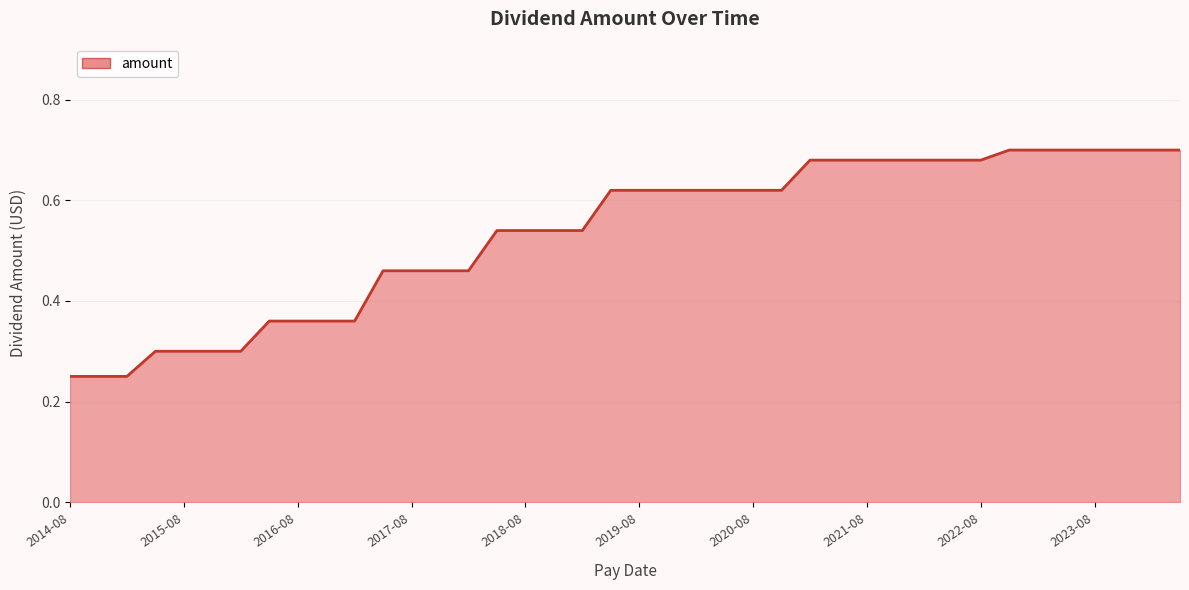

Does the chart display data point markers on the line(s)?

No